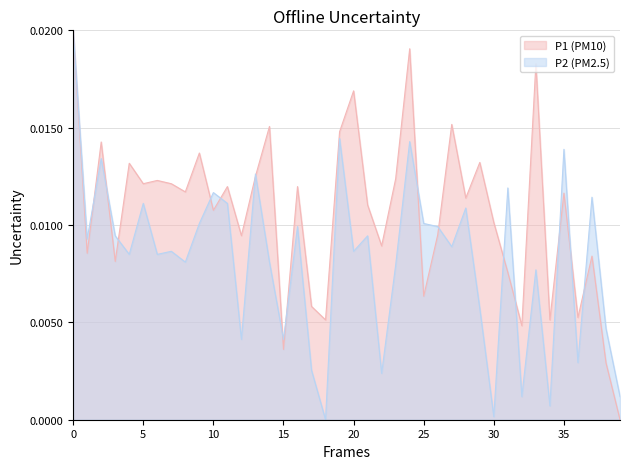

Which series has the largest total across all categories?

P1 (PM10)